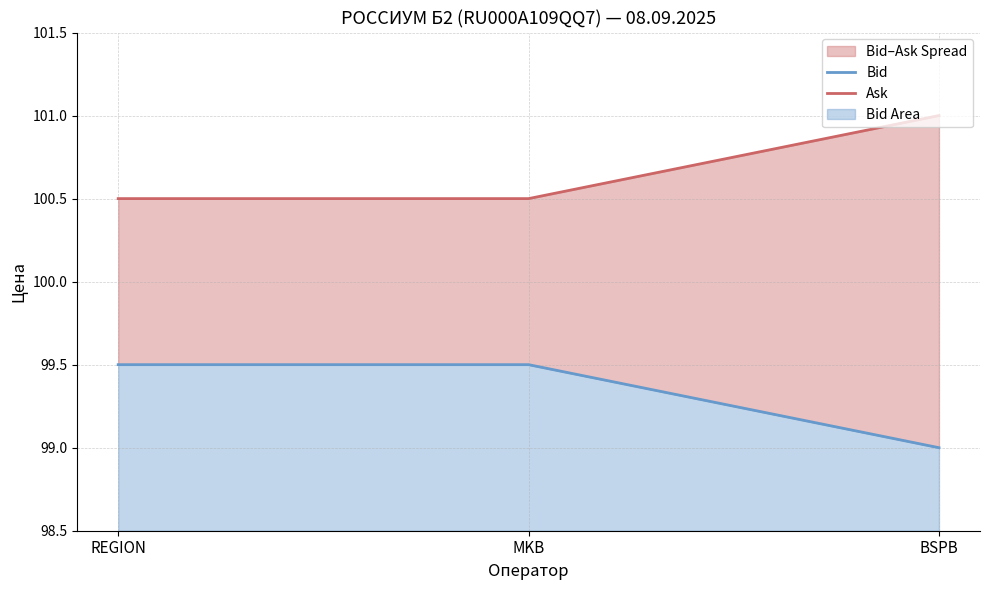

Rank the series by their maximum value, from highest to lowest.

Ask, Bid